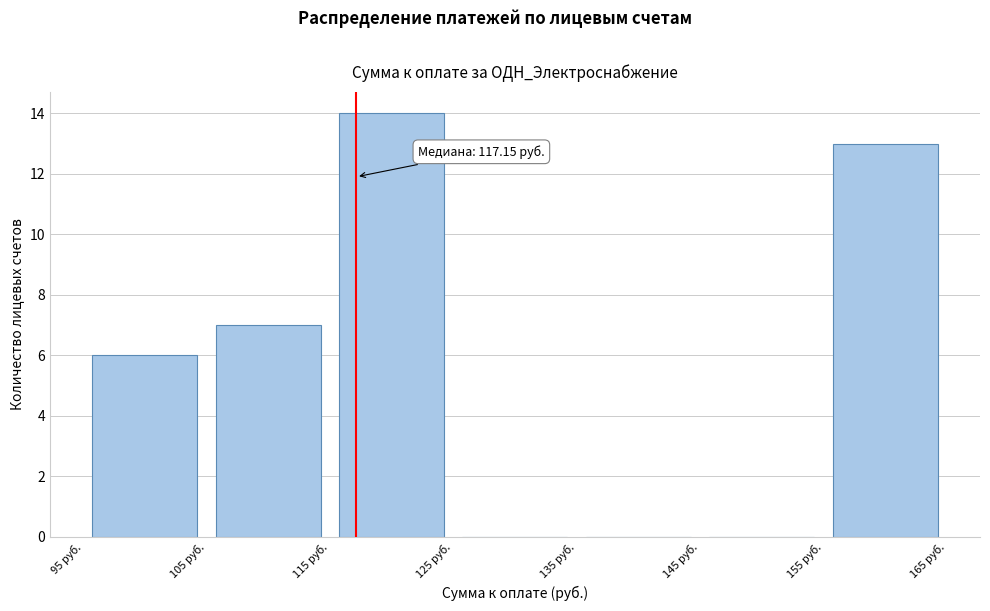

Which range on the x-axis has the tallest bar?

115 to 125